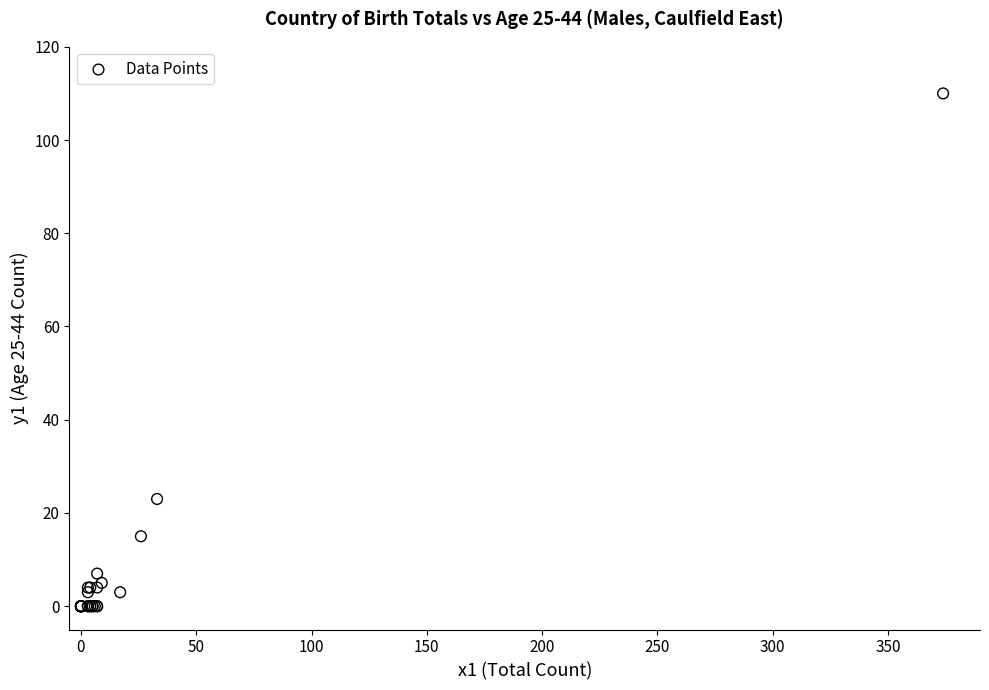

What Y value in the scatter plot is closest to 55?

23